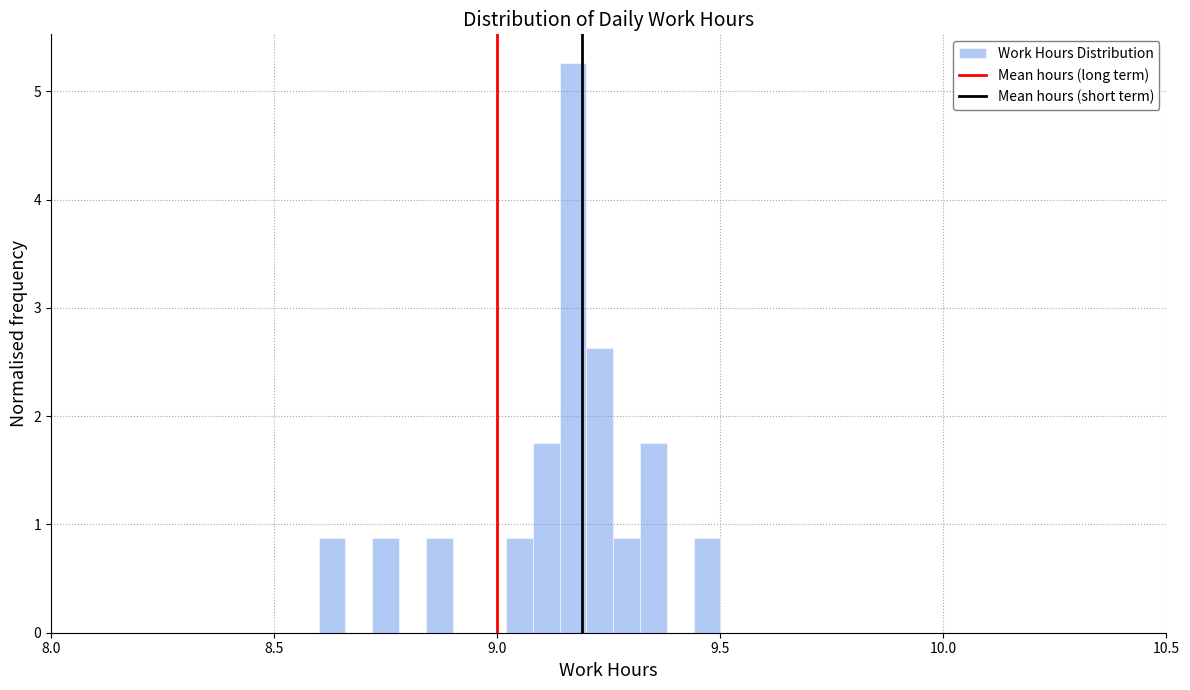

Around what value on the x-axis is the tallest bar? Give the approximate position of its centre, as read against the axis.

9.15